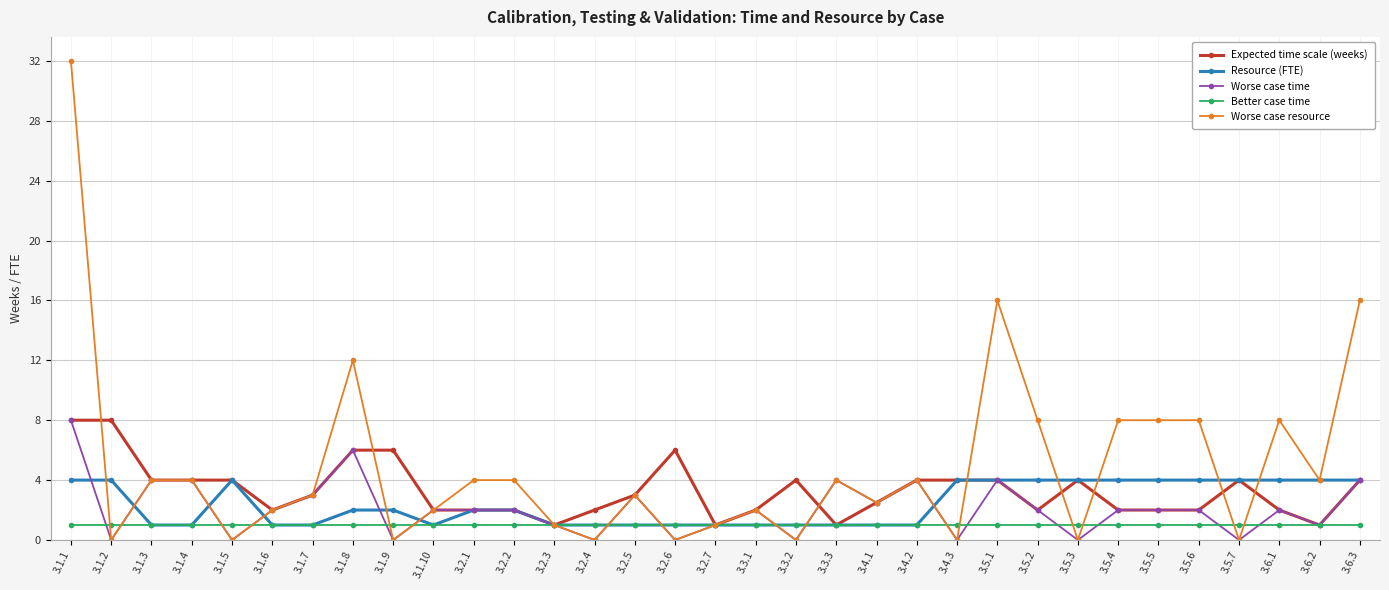

Where do Worse case resource and Better case time first cross each other?

3.1.1 and 3.1.2